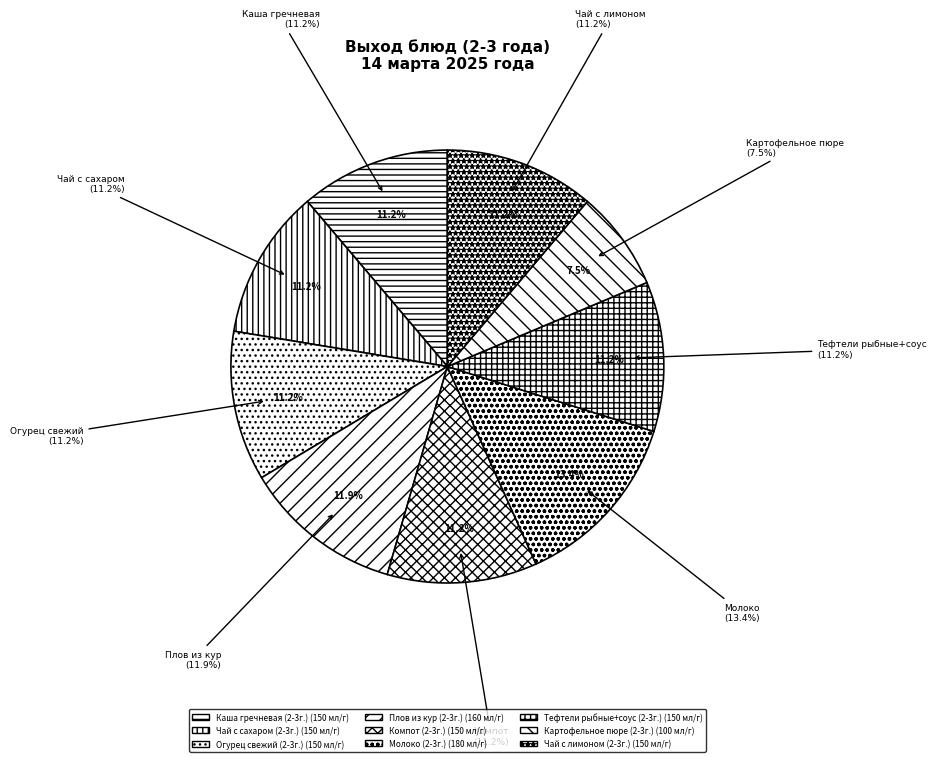

What percentage is the Молоко (2-3г.) slice, to the nearest percent?

13%